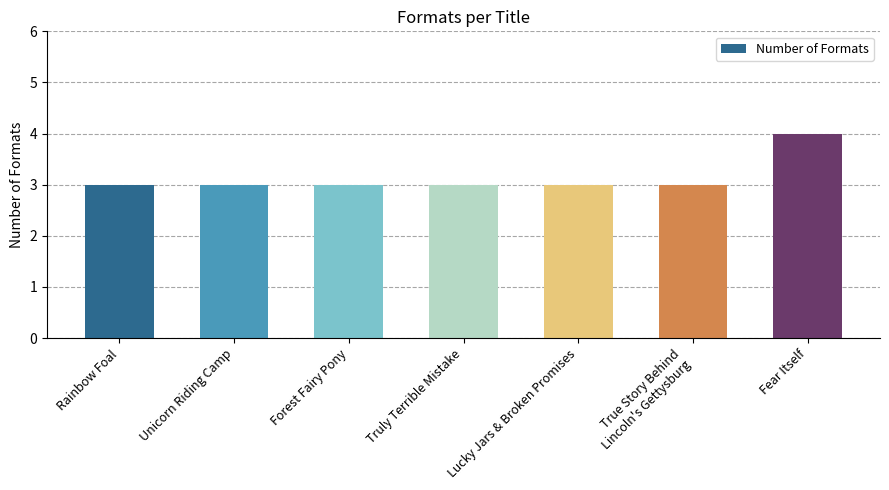

What is the difference between the maximum and second lowest values?

1